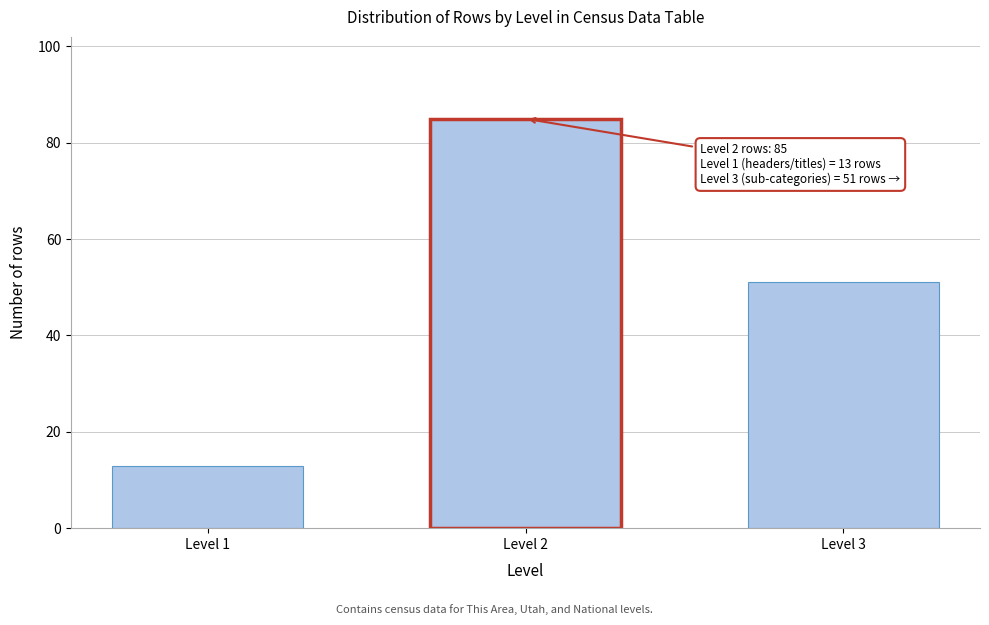

Reading right to left, list all the values displayed in this chart.

Level 3=51	Level 2=85	Level 1=13